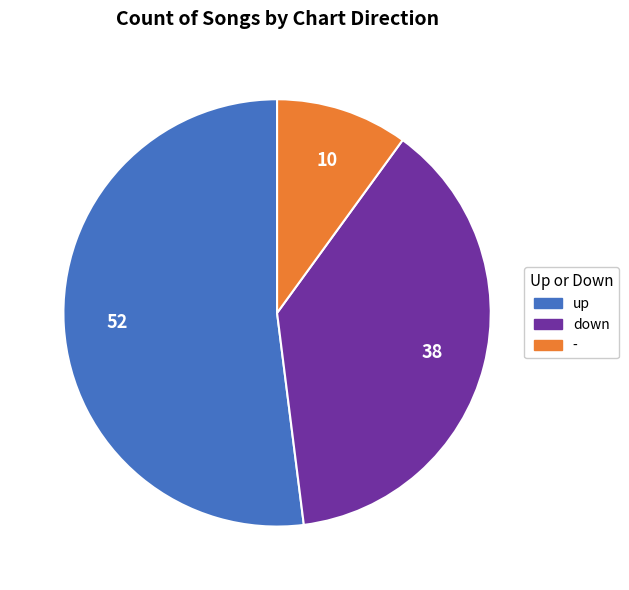

Which slice represents more than half of the pie?

up